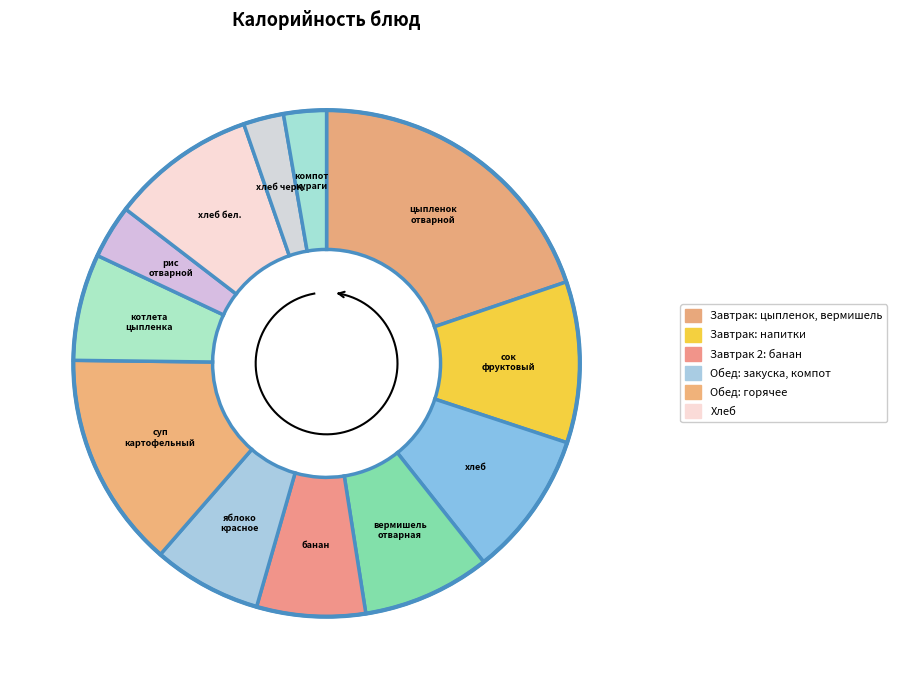

Which category has the biggest portion of the pie?

цыпленок отварной с маслом